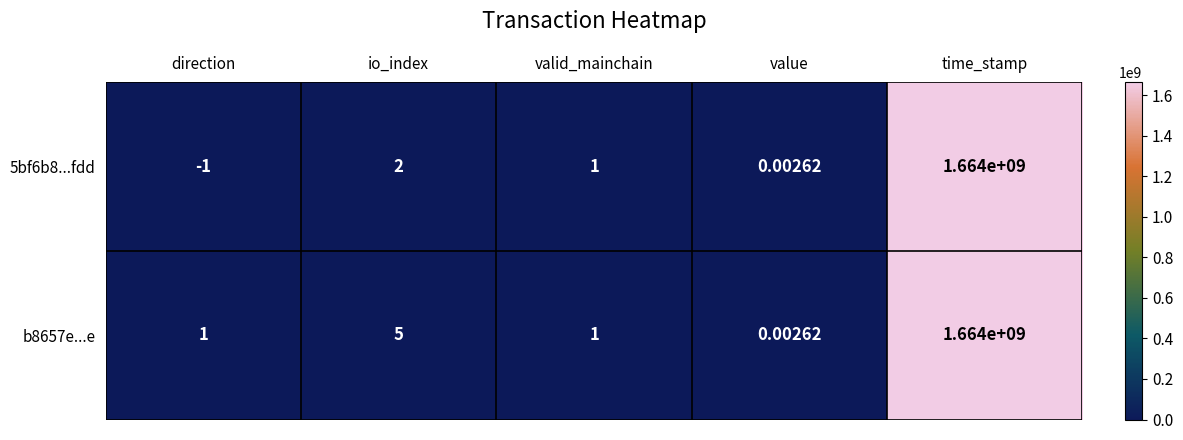

How many values in 5bf6b8...fdd are below zero?

1